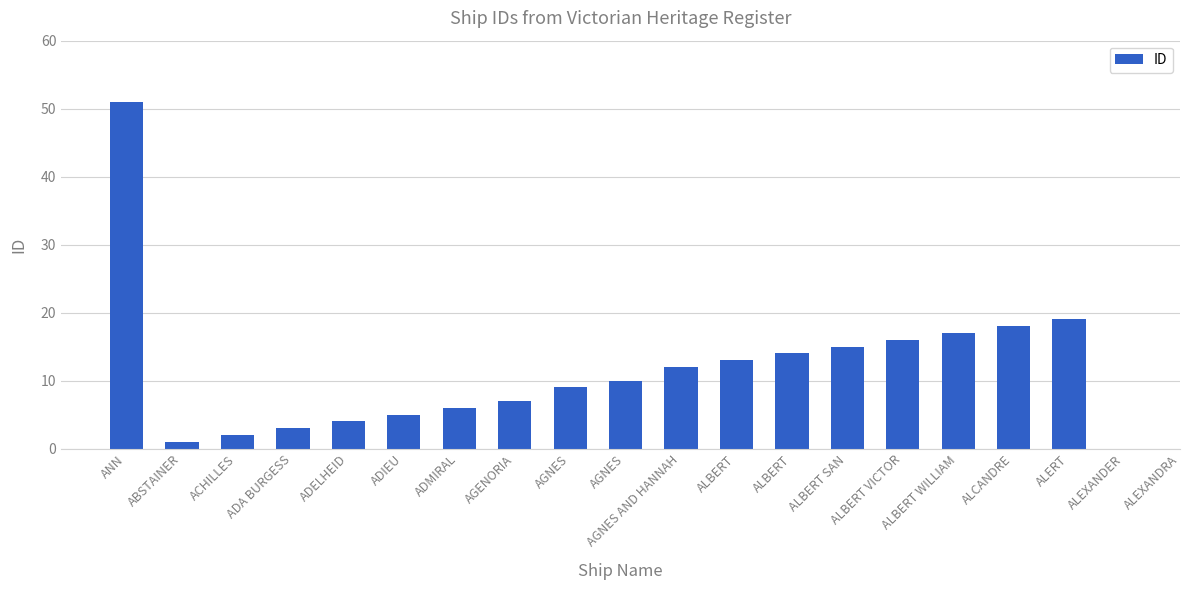

Which label corresponds to the largest value in the chart?

ANN